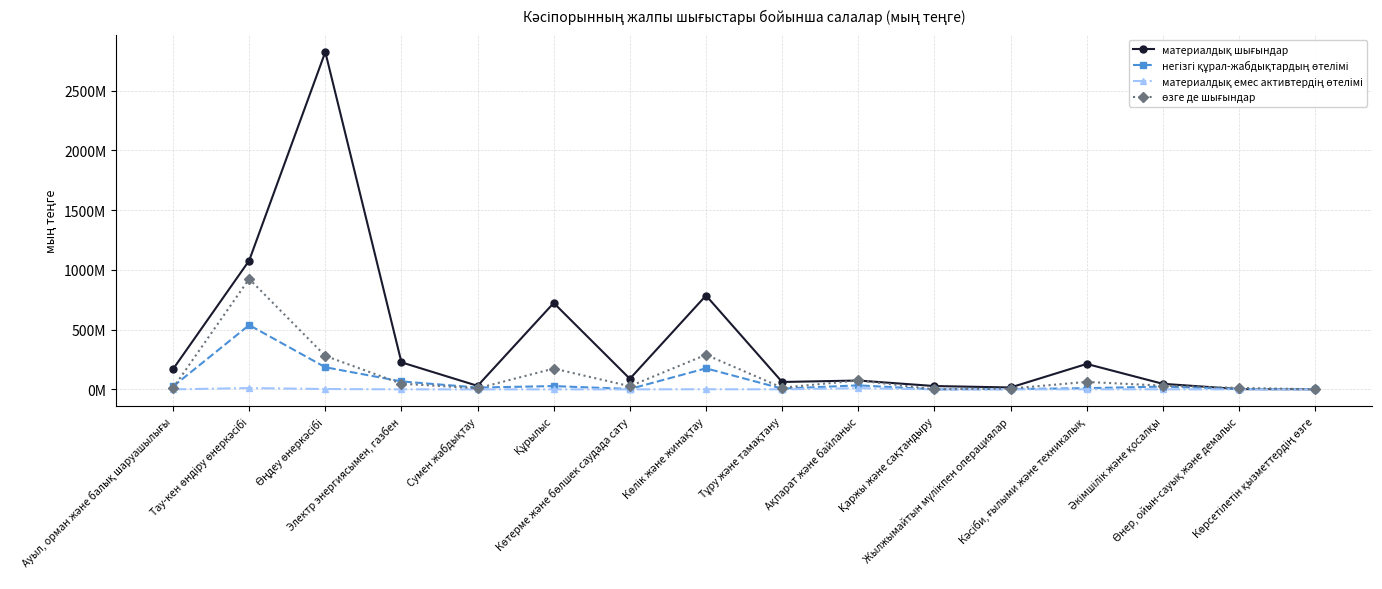

At how many categories does at least one series exceed 516530154?

4